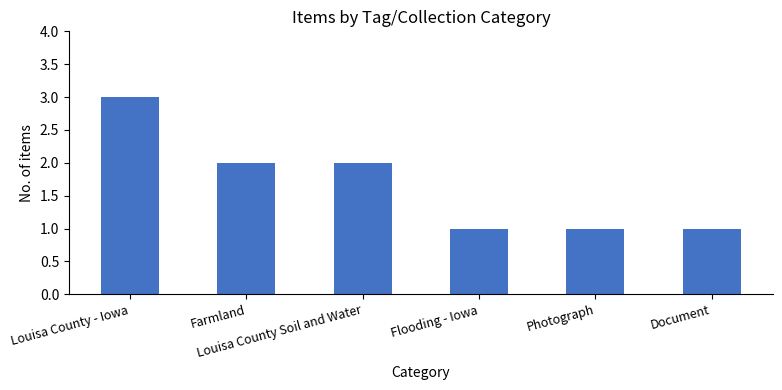

Read the value at Louisa County Soil and Water.

2